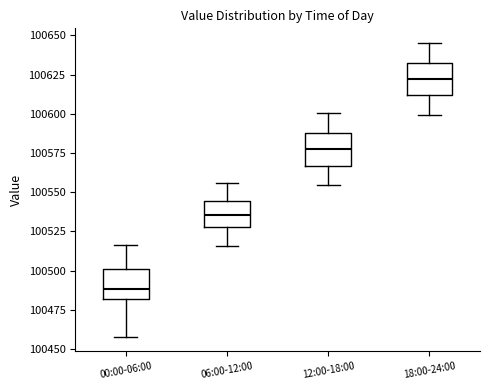

Where is the lower edge of the box for 06:00-12:00 on the y-axis? The values are not printed on the chart, so give them approximately, as read against the axis.

100530